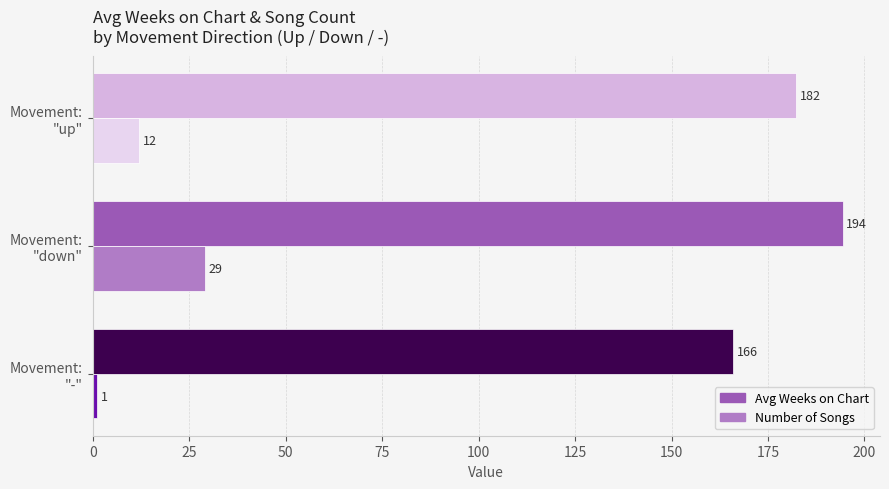

What are all the series names shown in the legend?

Avg Weeks on Chart, Number of Songs